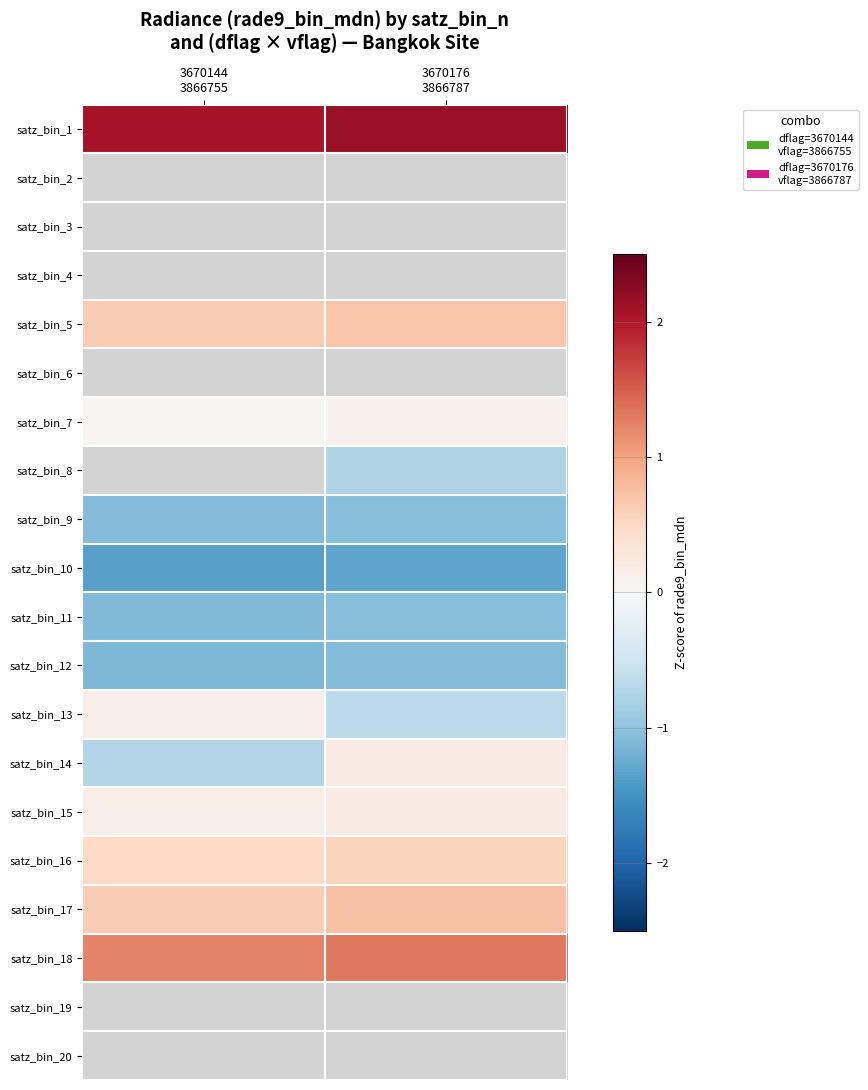

What is the smallest value displayed?

-1.4